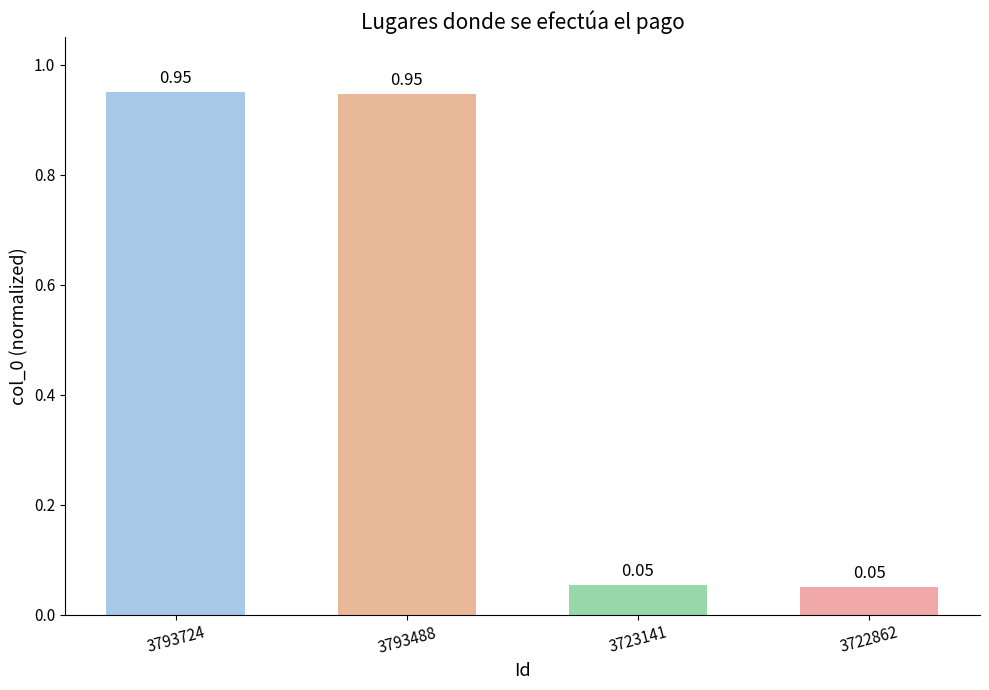

What is the average value?

0.5